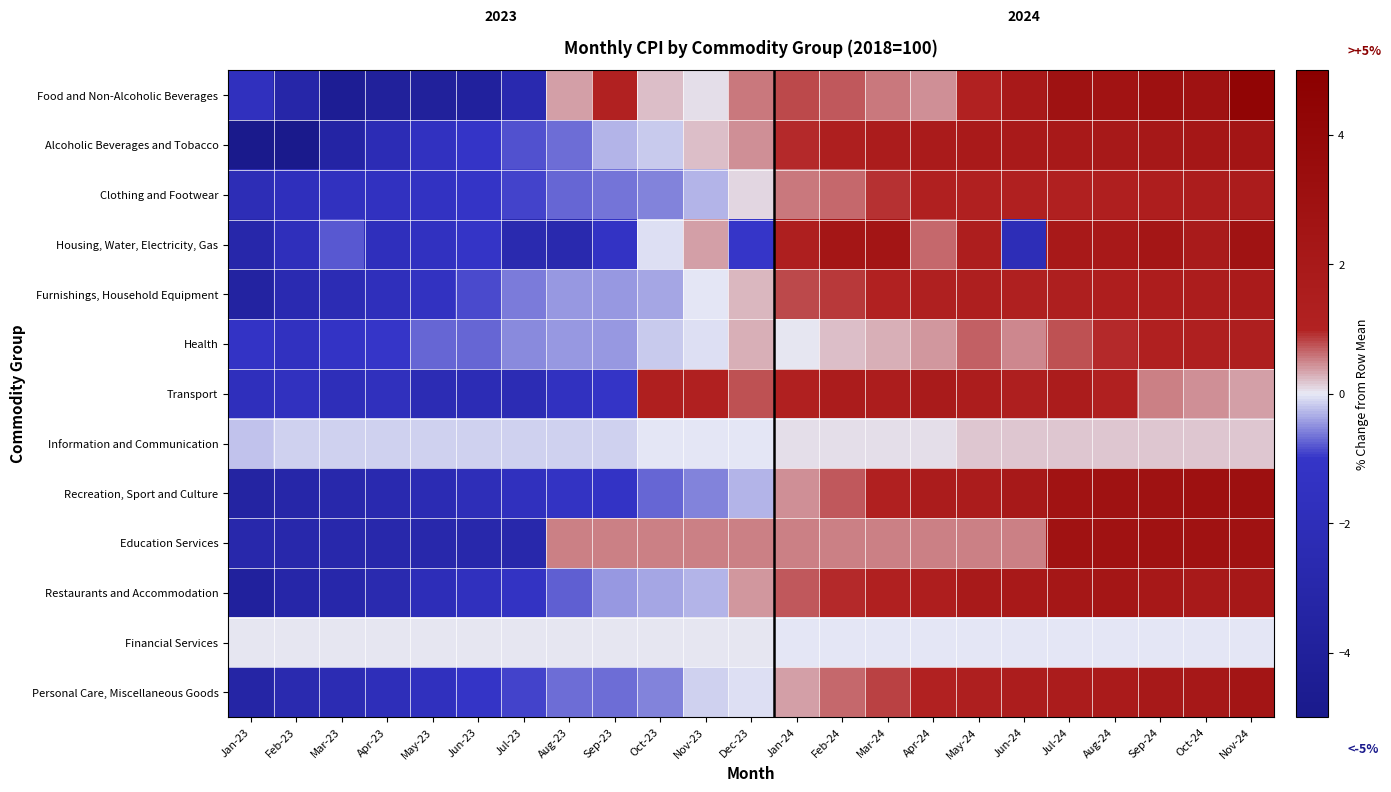

At how many categories does at least one series exceed 1?

14